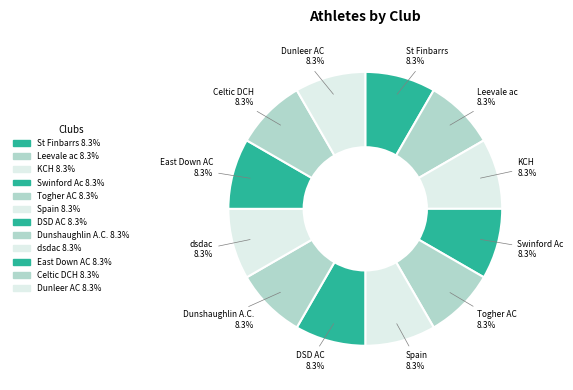

Which category has the smallest portion of the pie?

St Finbarrs